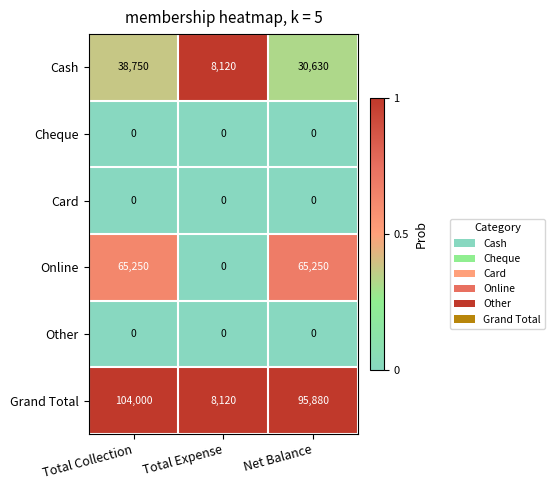

What is the difference between the highest and lowest values at Total Expense?

8120